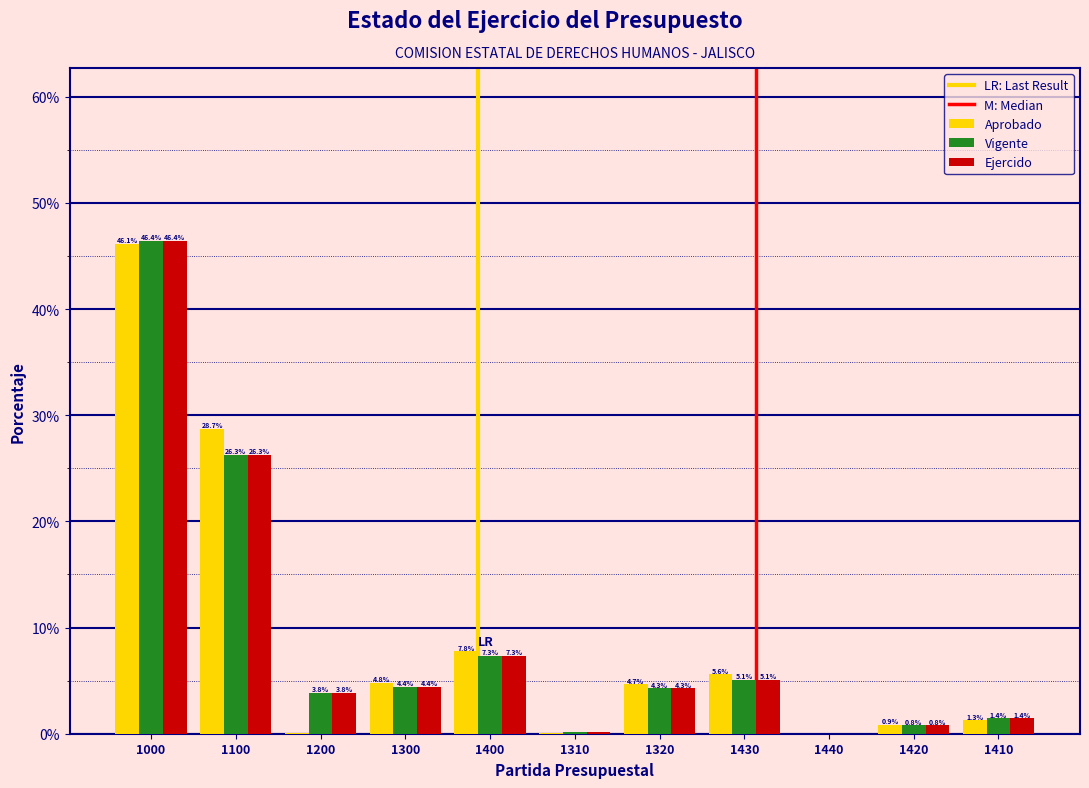

What is the sum of all Aprobado values?

100.0